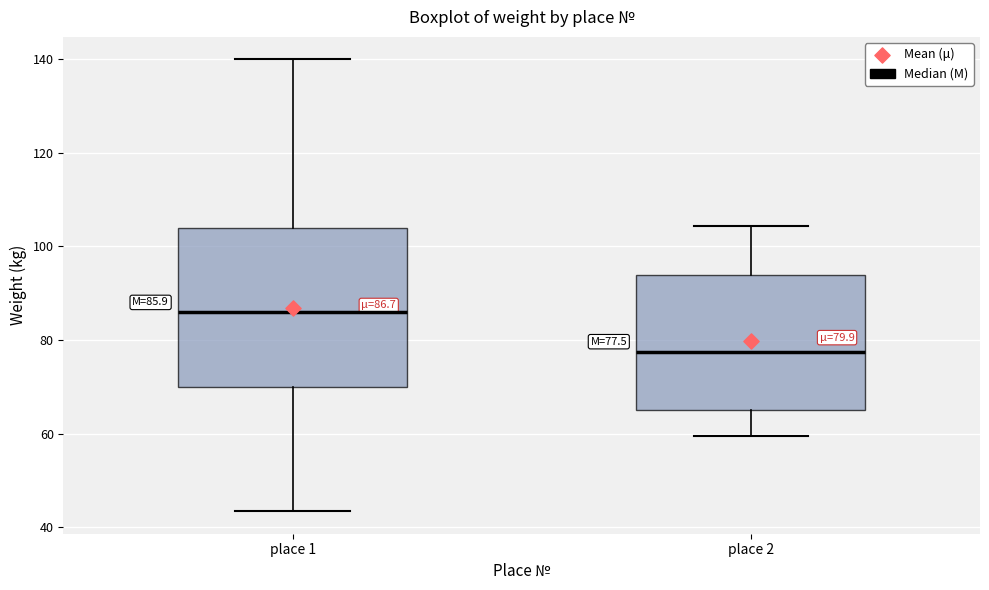

Comparing the boxes themselves (not the whiskers), which one is the tallest?

place 1